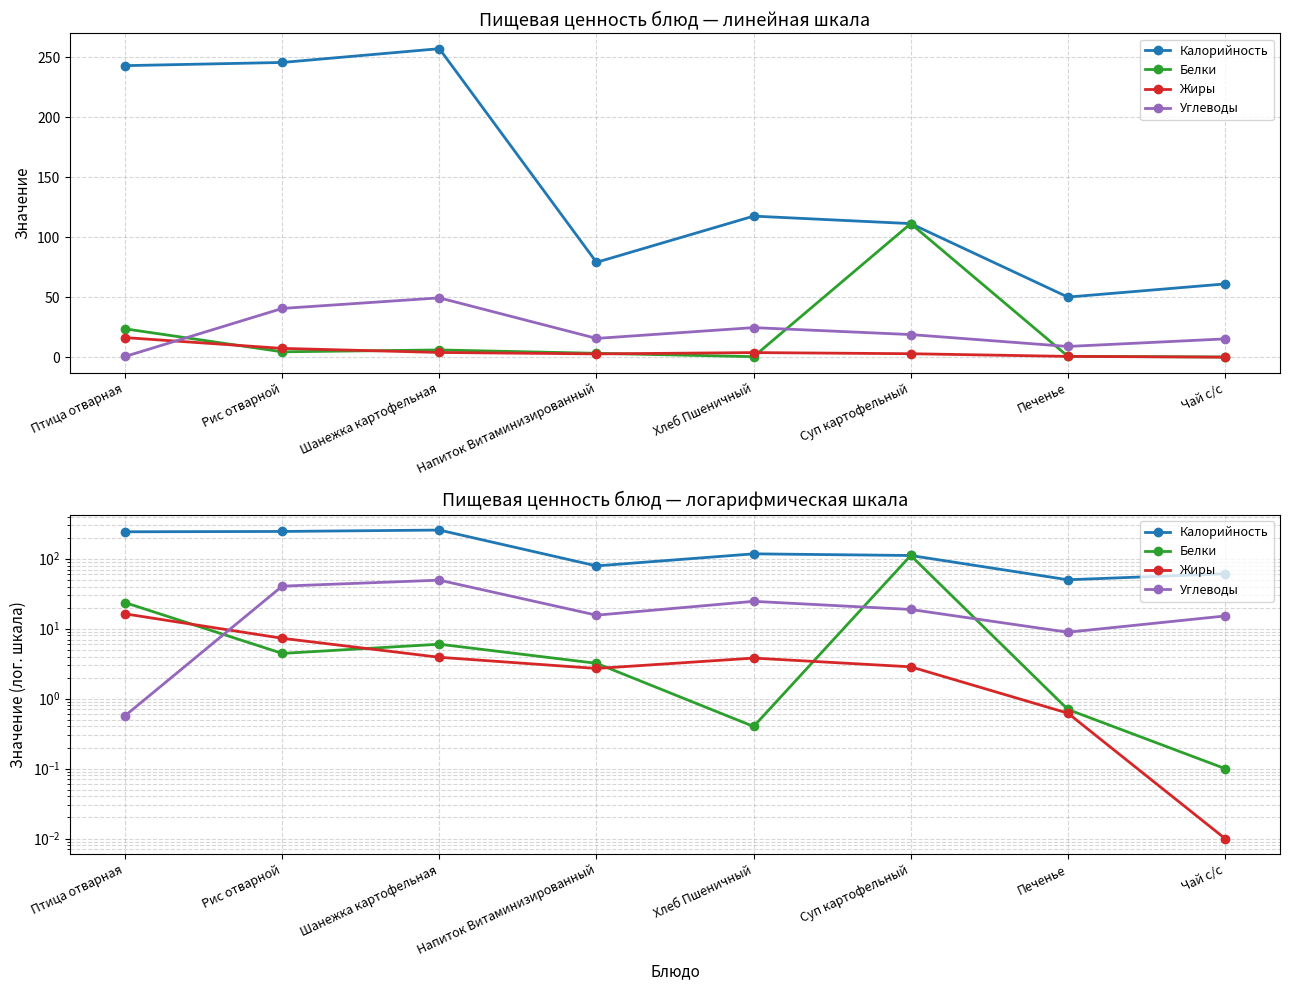

Does the chart display data point markers on the line(s)?

Yes